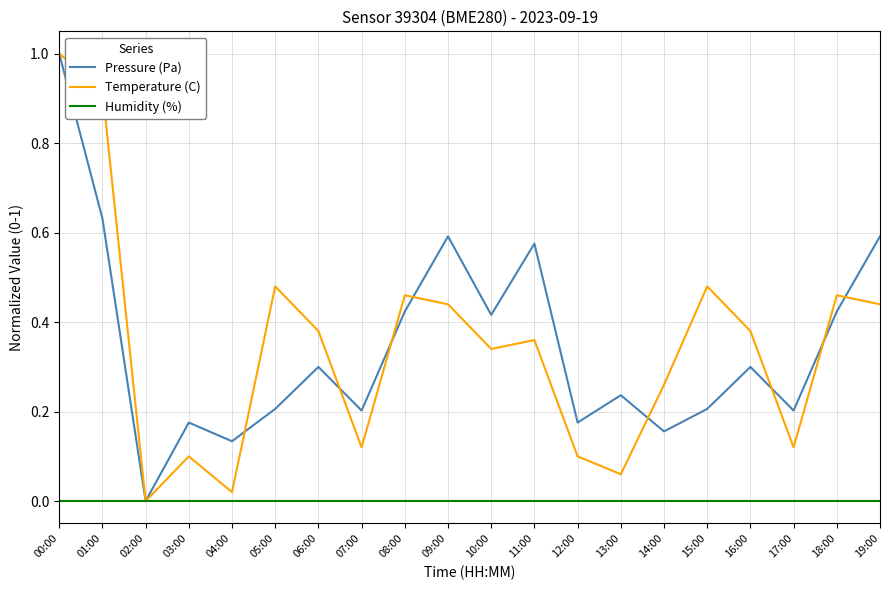

Which series changed the most between 00:00 and 16:00?

Pressure (Pa)